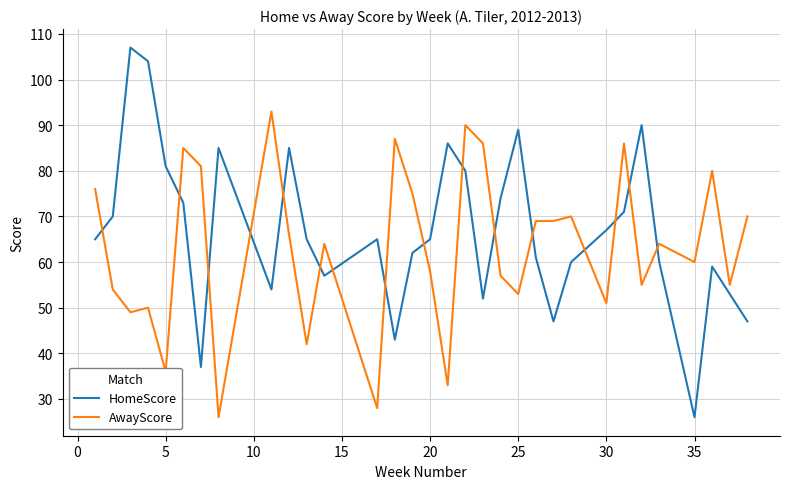

In HomeScore, how many points are higher than both neighbors (excluding endpoints)?

8